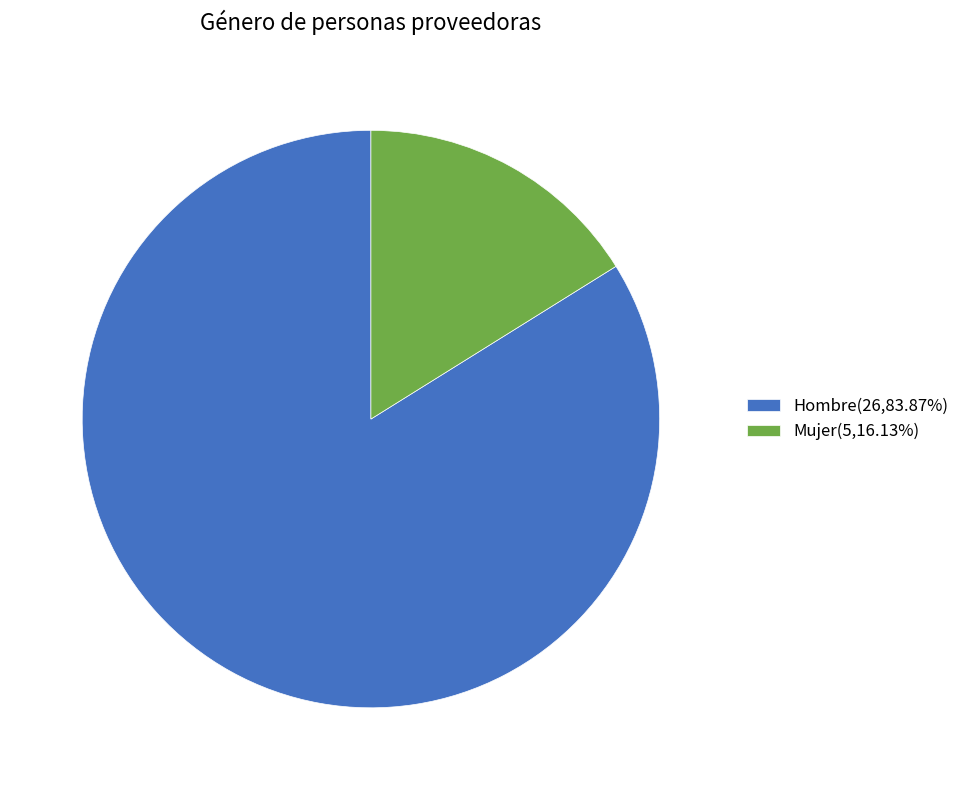

Is there a majority slice in this chart?

Yes